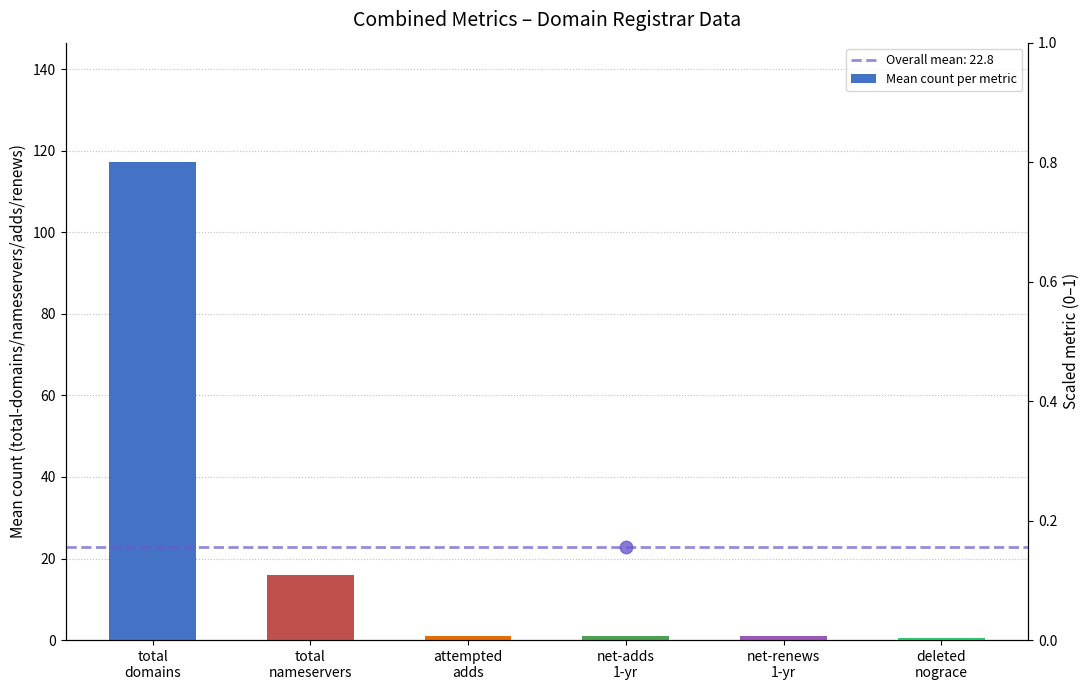

At which category does the chart reach its peak across all series?

total
domains